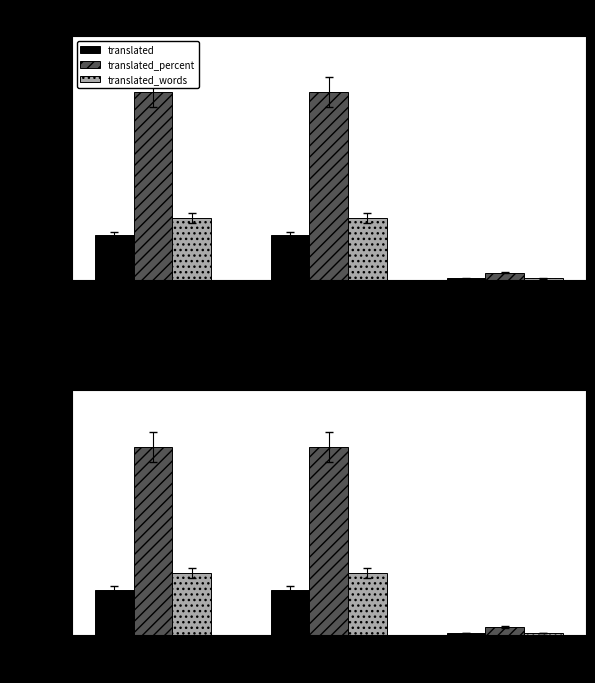

Is it true that translated_percent equals 100.0 at English?

True